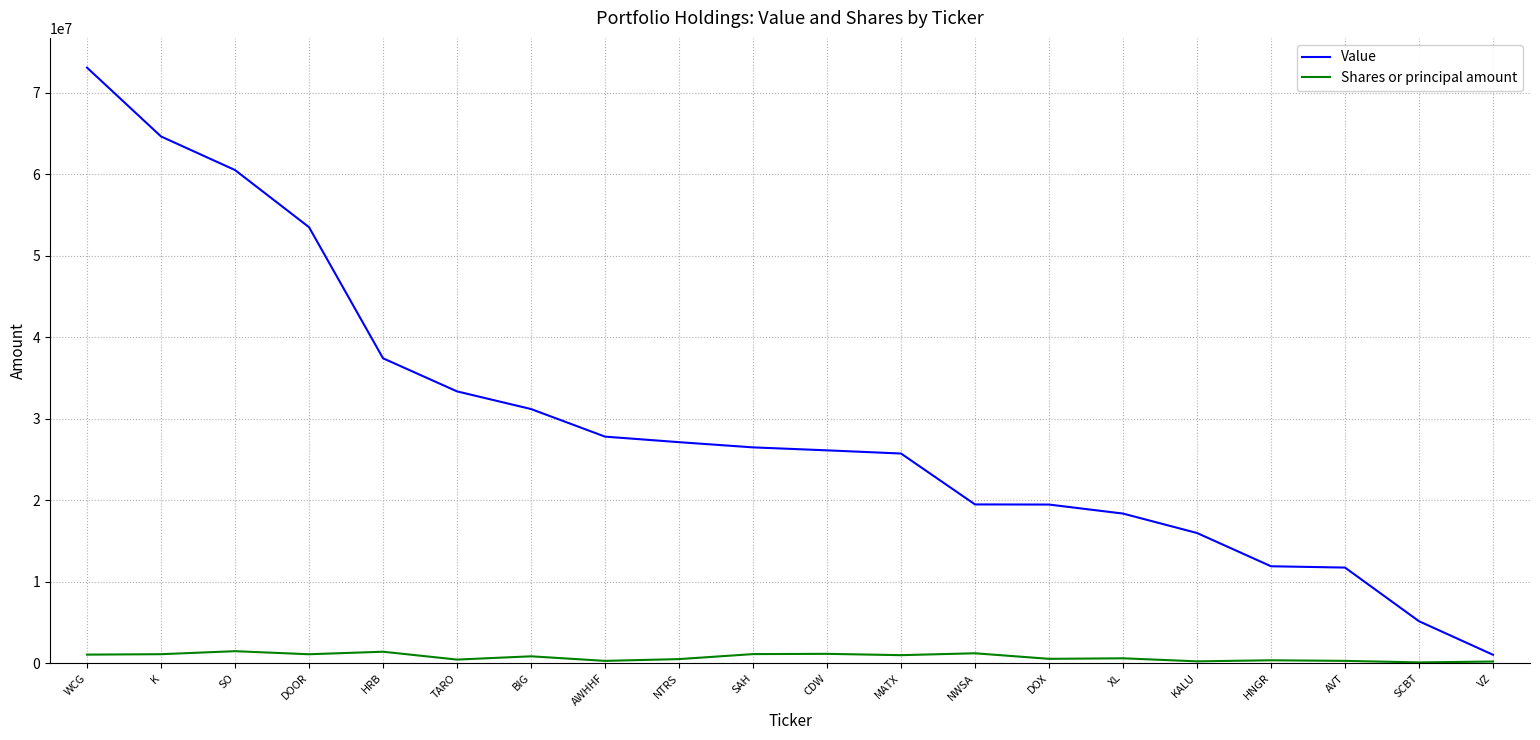

Is it true that Value equals 7695022 at NWSA?

False